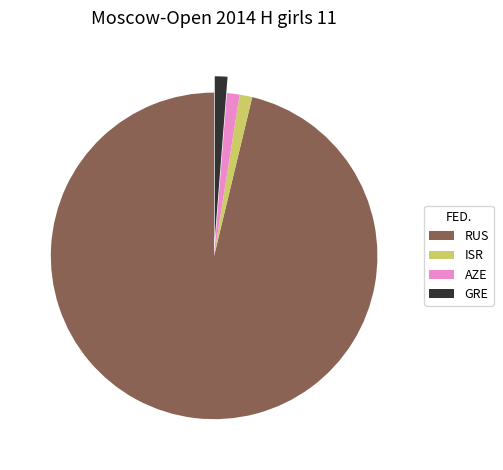

Is the sum of GRE and AZE greater than half?

No